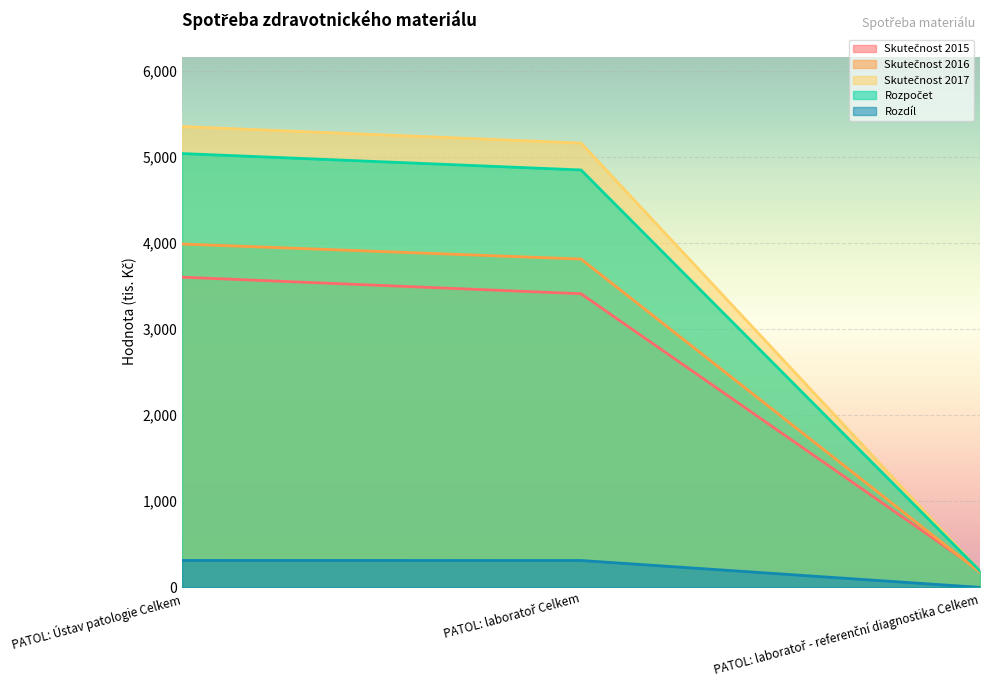

Reading left to right, extract all data points from this chart.

Skutečnost 2015: PATOL: Ústav patologie Celkem=3601.6	PATOL: laboratoř Celkem=3409.2	PATOL: laboratoř - referenční diagnostika Celkem=192.4
Skutečnost 2016: PATOL: Ústav patologie Celkem=3986.5	PATOL: laboratoř Celkem=3811.8	PATOL: laboratoř - referenční diagnostika Celkem=174.6
Skutečnost 2017: PATOL: Ústav patologie Celkem=5349.6	PATOL: laboratoř Celkem=5158.4	PATOL: laboratoř - referenční diagnostika Celkem=191.2
Rozpočet: PATOL: Ústav patologie Celkem=5036.8	PATOL: laboratoř Celkem=4846.0	PATOL: laboratoř - referenční diagnostika Celkem=191.0
Rozdíl: PATOL: Ústav patologie Celkem=312.8	PATOL: laboratoř Celkem=312.4	PATOL: laboratoř - referenční diagnostika Celkem=0.2